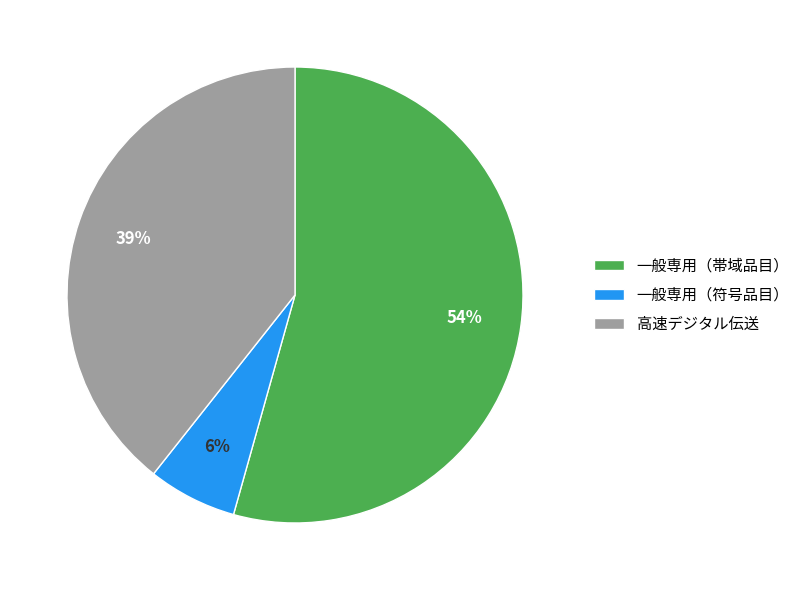

To the nearest percent, what percentage of the pie is 高速デジタル伝送?

39%